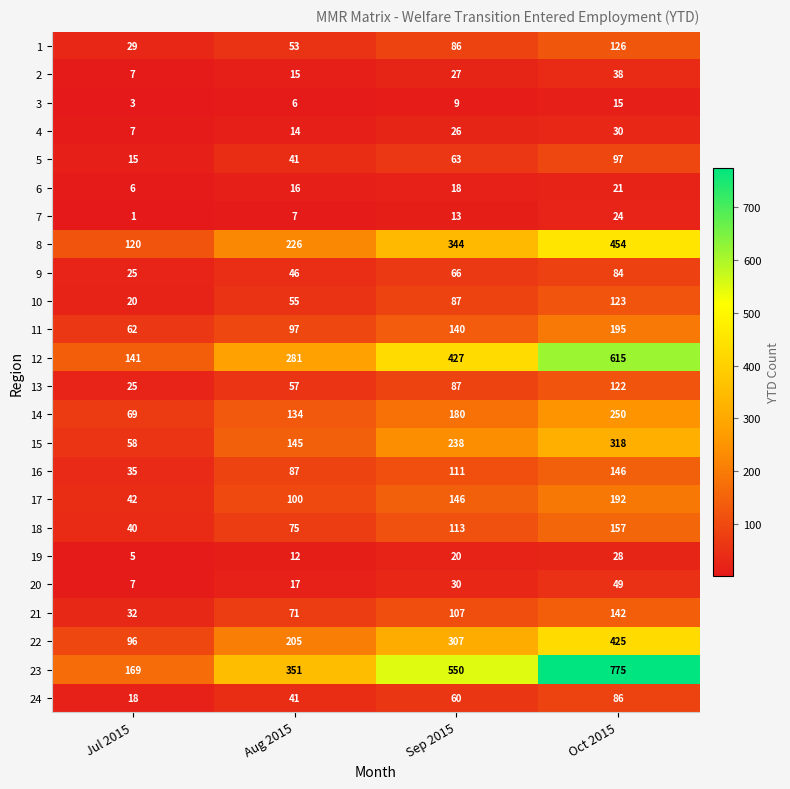

The 17 series shows 131 at Aug 2015. True or false?

False